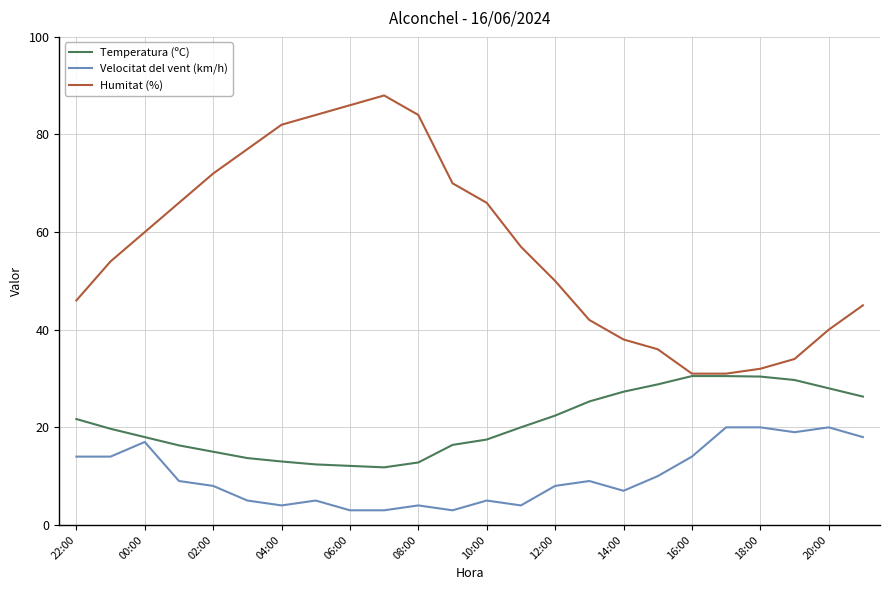

True or false: Velocitat del vent (km/h) and Humitat (%) intersect in this chart.

False